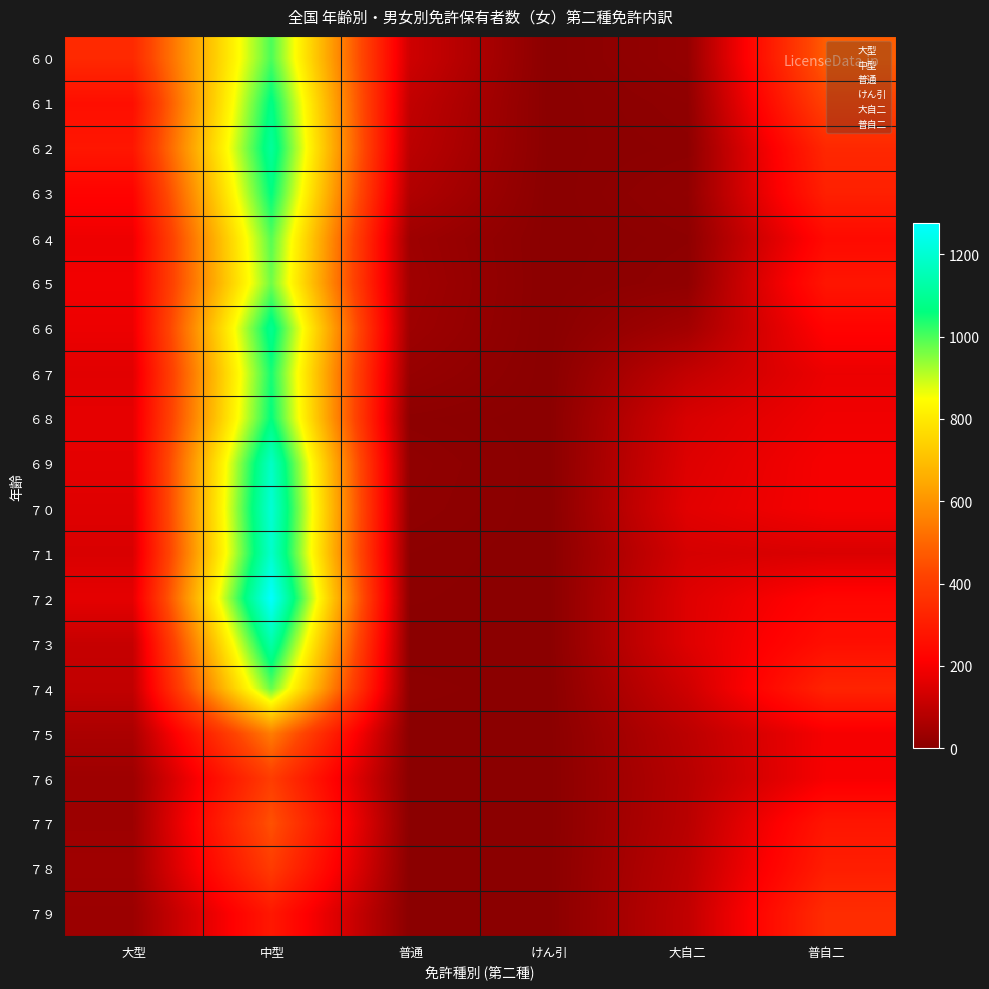

Which has a higher value, 普自二 or 中型?

中型